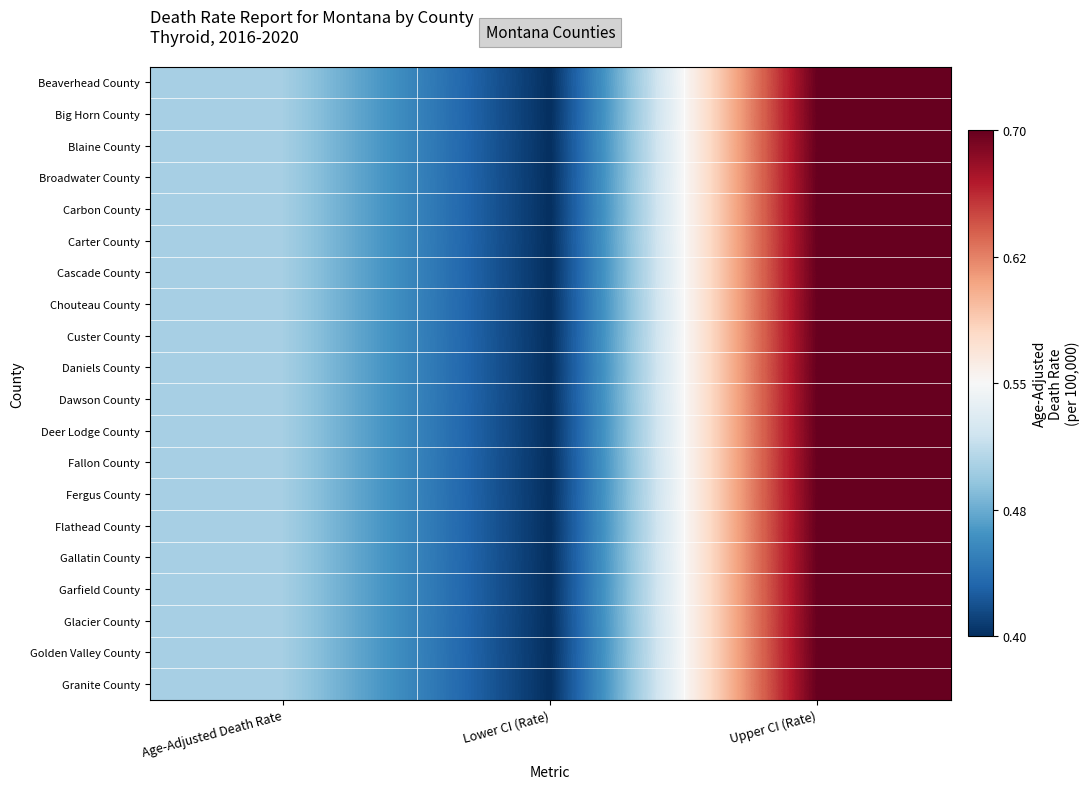

Rank the series by their maximum value, from lowest to highest.

Beaverhead County, Big Horn County, Blaine County, Broadwater County, Carbon County, Carter County, Cascade County, Chouteau County, Custer County, Daniels County, Dawson County, Deer Lodge County, Fallon County, Fergus County, Flathead County, Gallatin County, Garfield County, Glacier County, Golden Valley County, Granite County